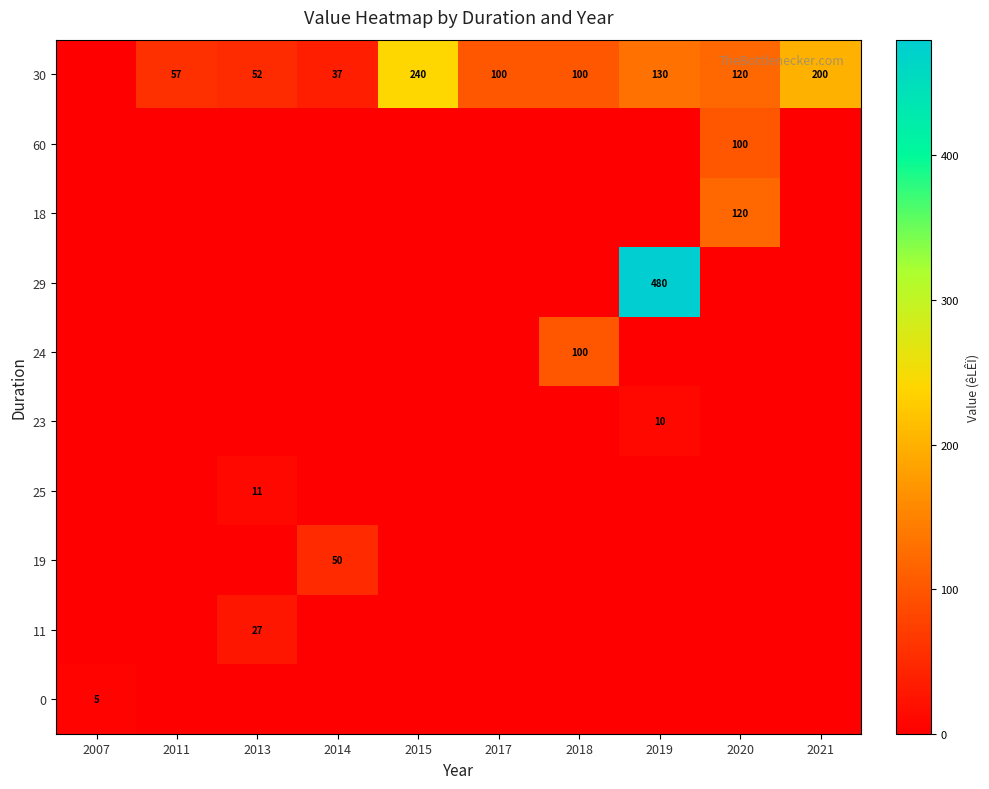

The value of 23 at 2020 is -5. True or false?

False